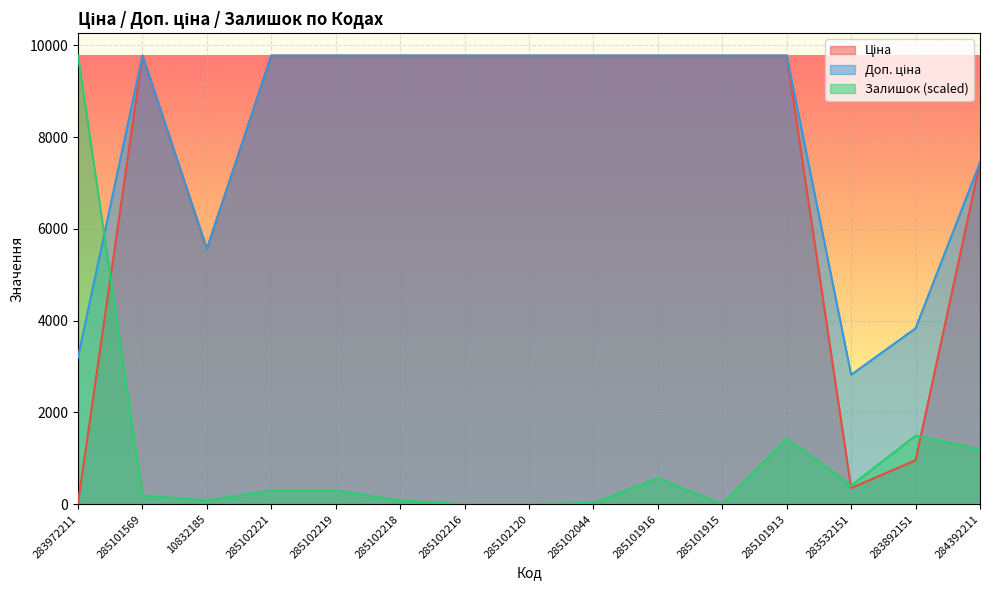

Rank the series at 283532151 from lowest to highest value.

Ціна, Залишок, Доп. ціна